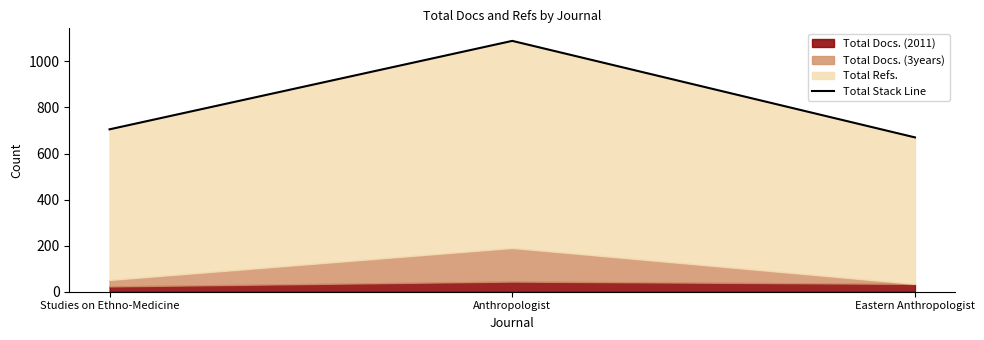

How many categories are shown in the chart?

3